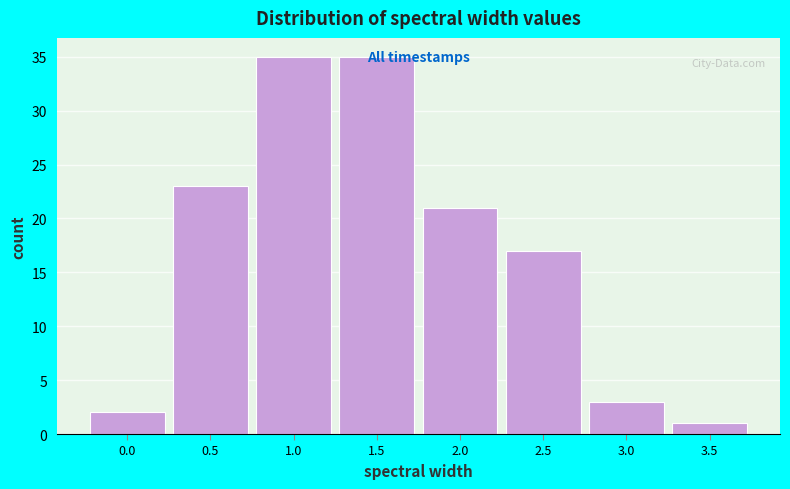

What is the sum of all values?

137